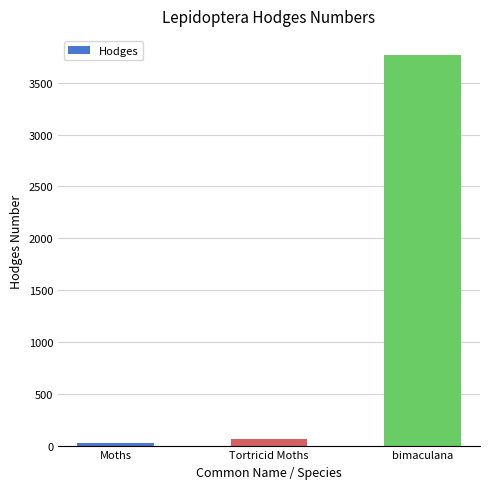

What is the approximate value at Tortricid Moths?

62.1